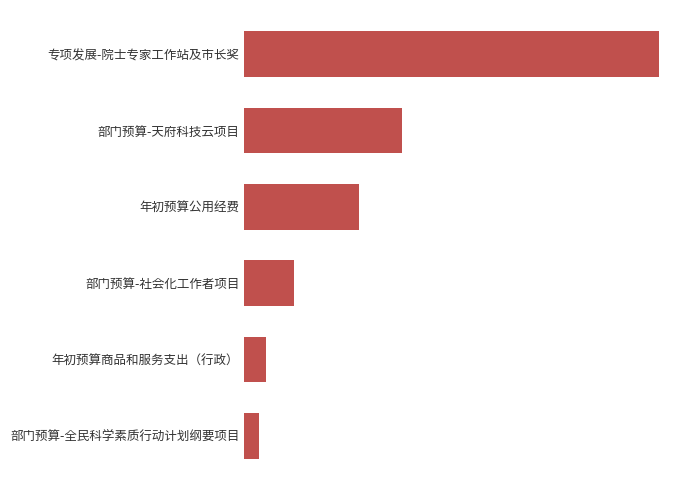

What is the sum of all values?

156.6